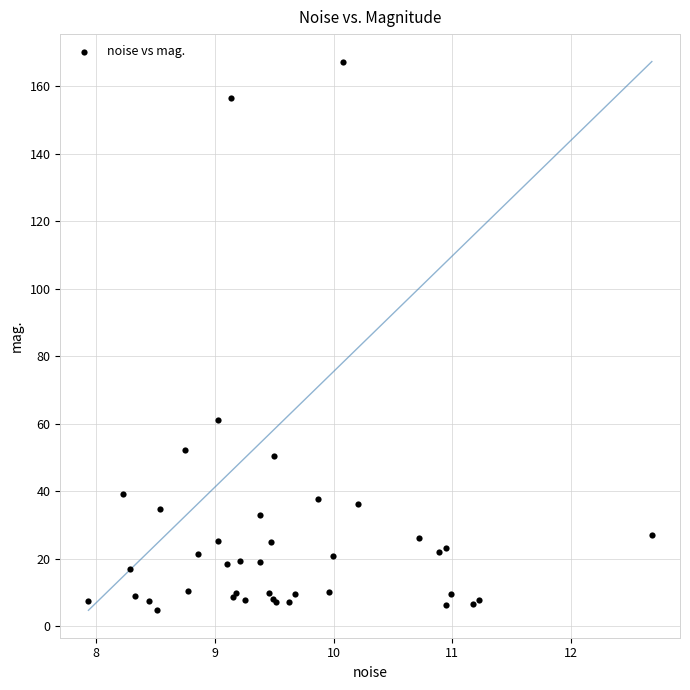

What Y value in the scatter plot is closest to 86?

61.2